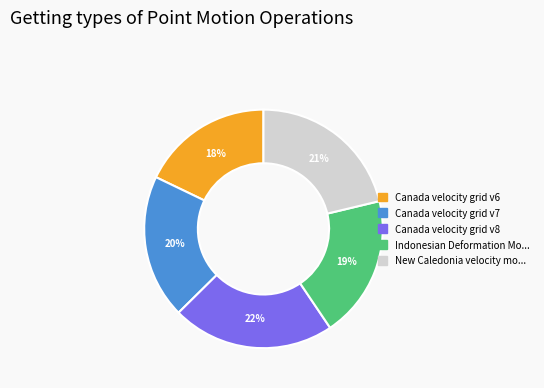

To the nearest percent, what is the difference between the largest and smallest slice percentages?

4%